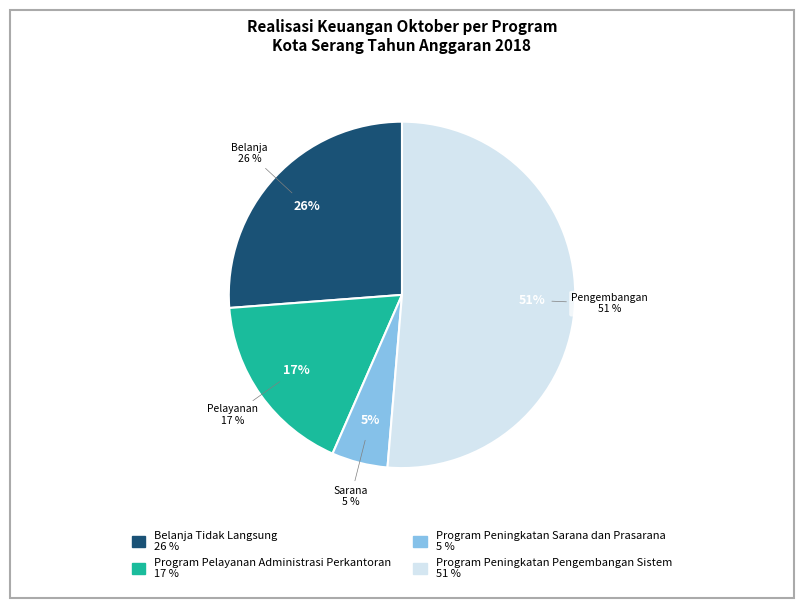

What is the ratio of the value at Program Peningkatan Sarana dan Prasarana to the value at Program Peningkatan Pengembangan Sistem?

0.1